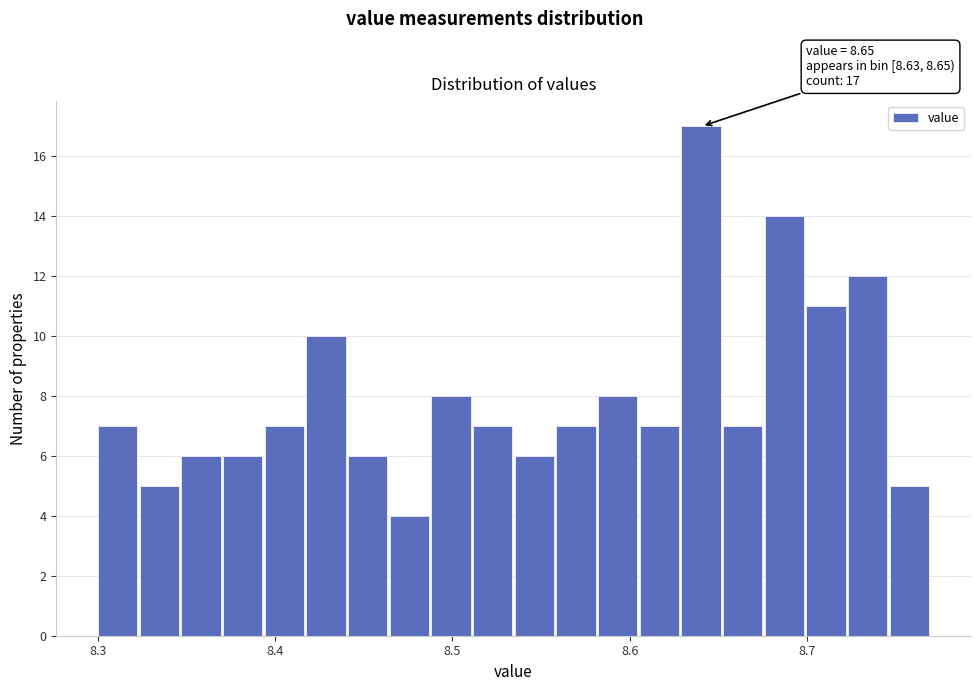

Around what value on the x-axis is the tallest bar? Give the approximate position of its centre, as read against the axis.

8.64